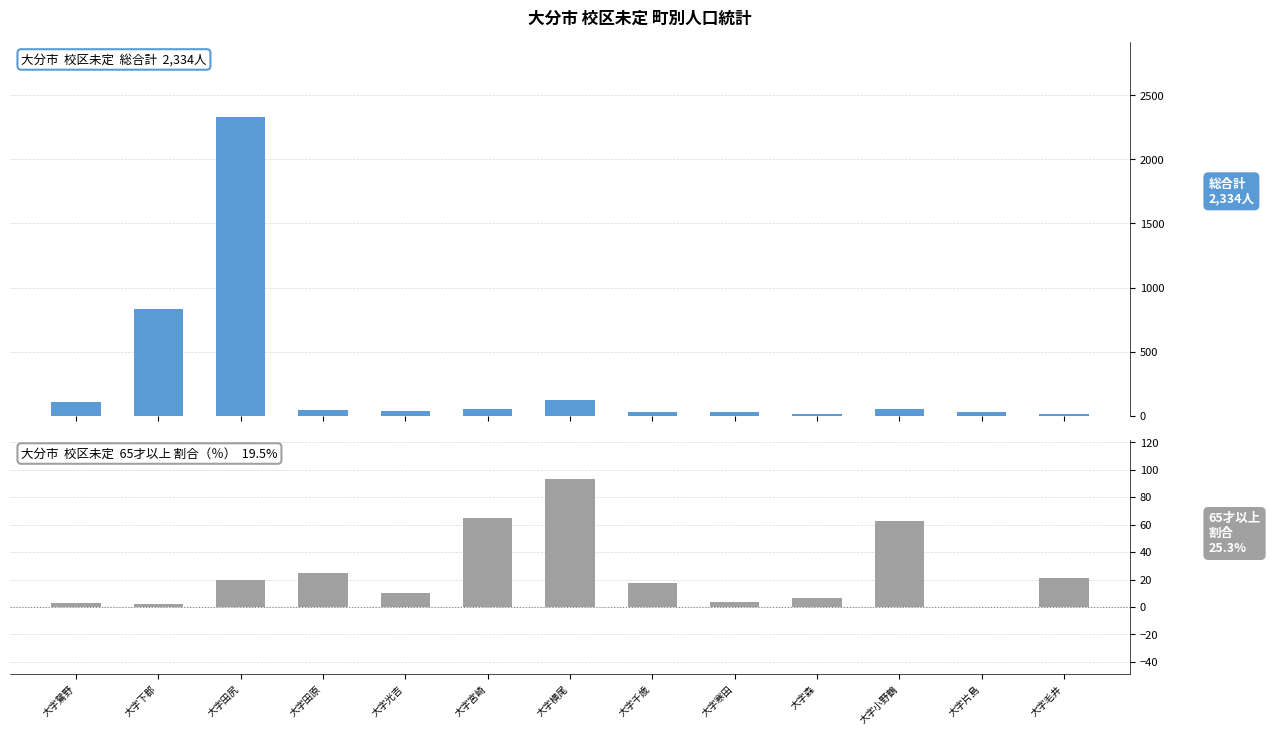

True or false: 総合計 has a value of 195.3 at 大字下郡.

False